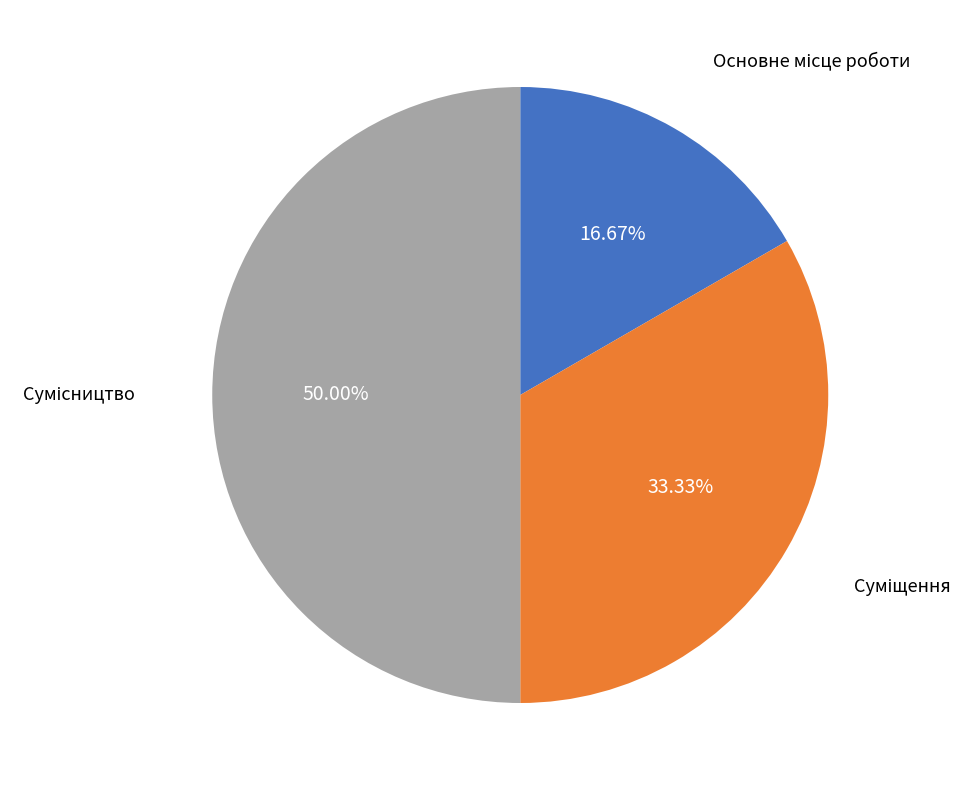

How many segments does this pie chart have?

3